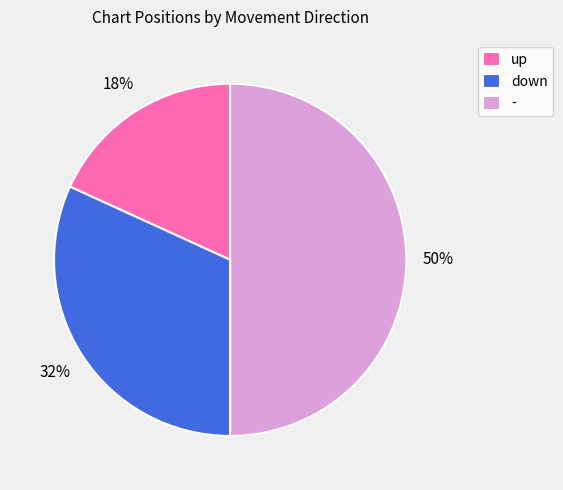

The up slice represents 26% of the pie. True or false?

False